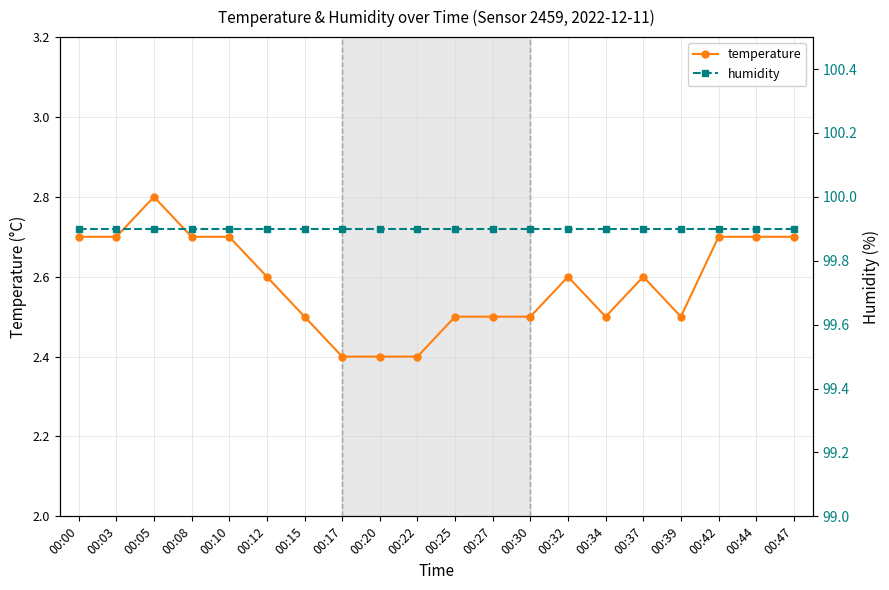

Reading left to right, what are all the values shown in this chart?

temperature: 2.7	2.7	2.8	2.7	2.7	2.6	2.5	2.4	2.4	2.4	2.5	2.5	2.5	2.6	2.5	2.6	2.5	2.7	2.7	2.7
humidity: 99.9	99.9	99.9	99.9	99.9	99.9	99.9	99.9	99.9	99.9	99.9	99.9	99.9	99.9	99.9	99.9	99.9	99.9	99.9	99.9